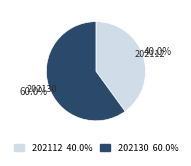

Which category accounts for the majority?

202130